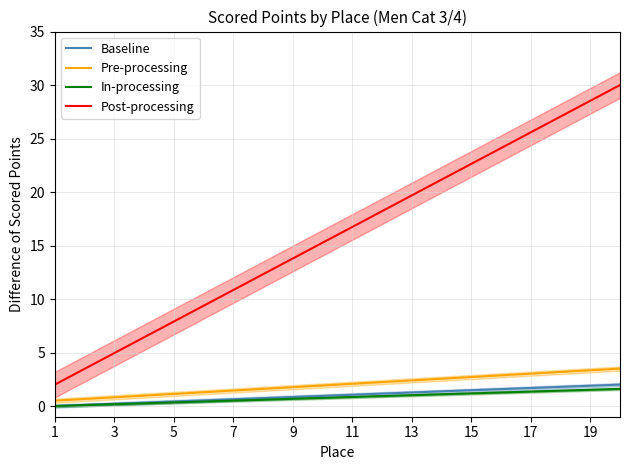

True or false: Pre-processing has more than 1 points higher than both neighbors.

False